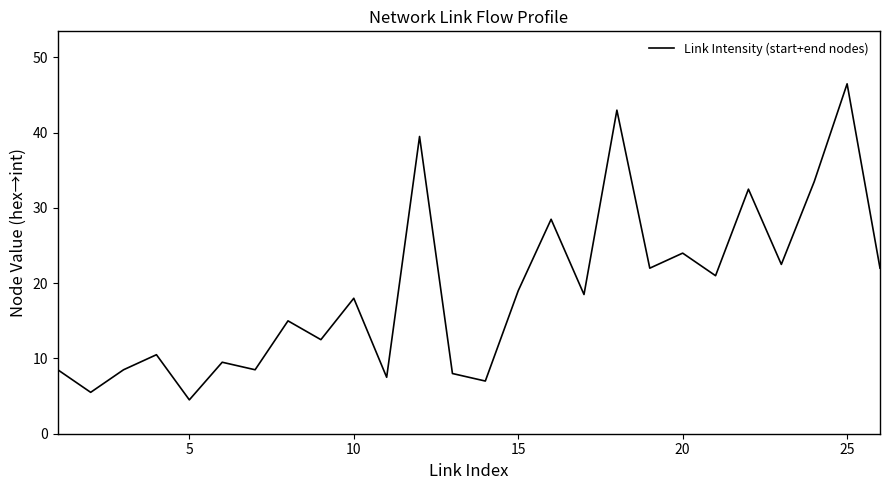

What is the minimum value shown in the chart?

4.5